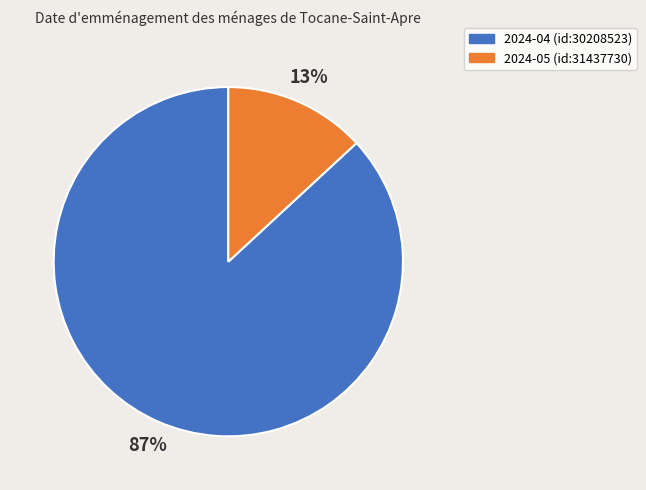

Count the number of slices in the pie.

2